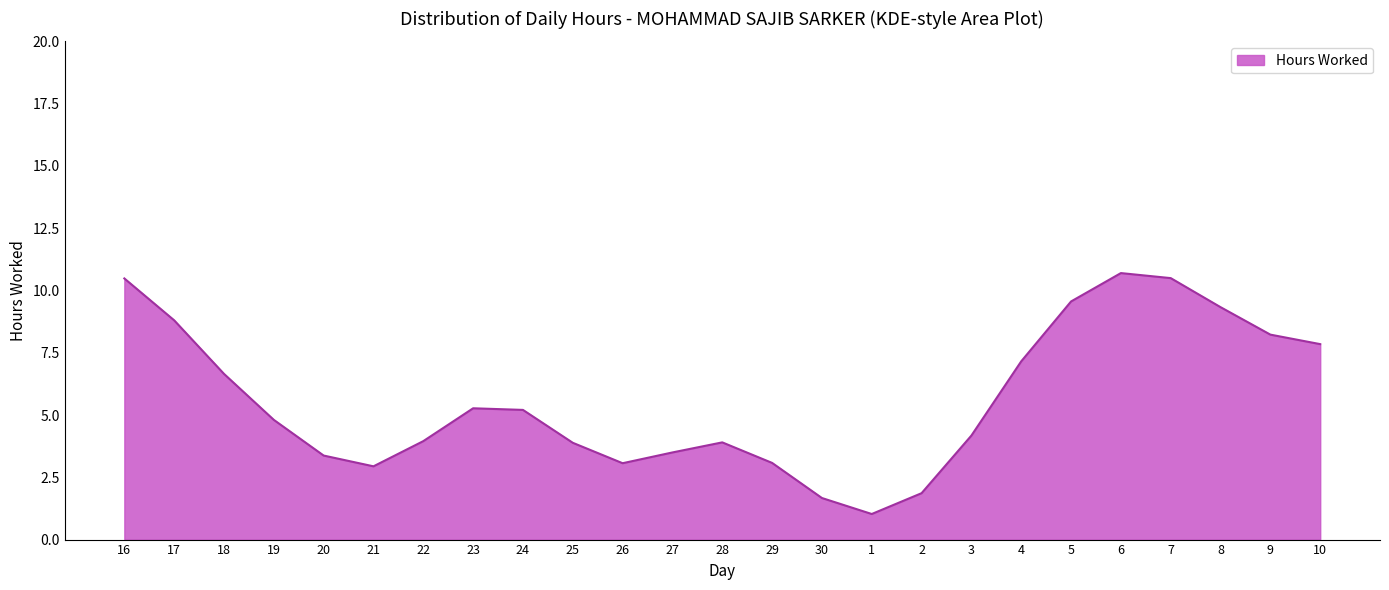

What is the sum of all values?

141.0